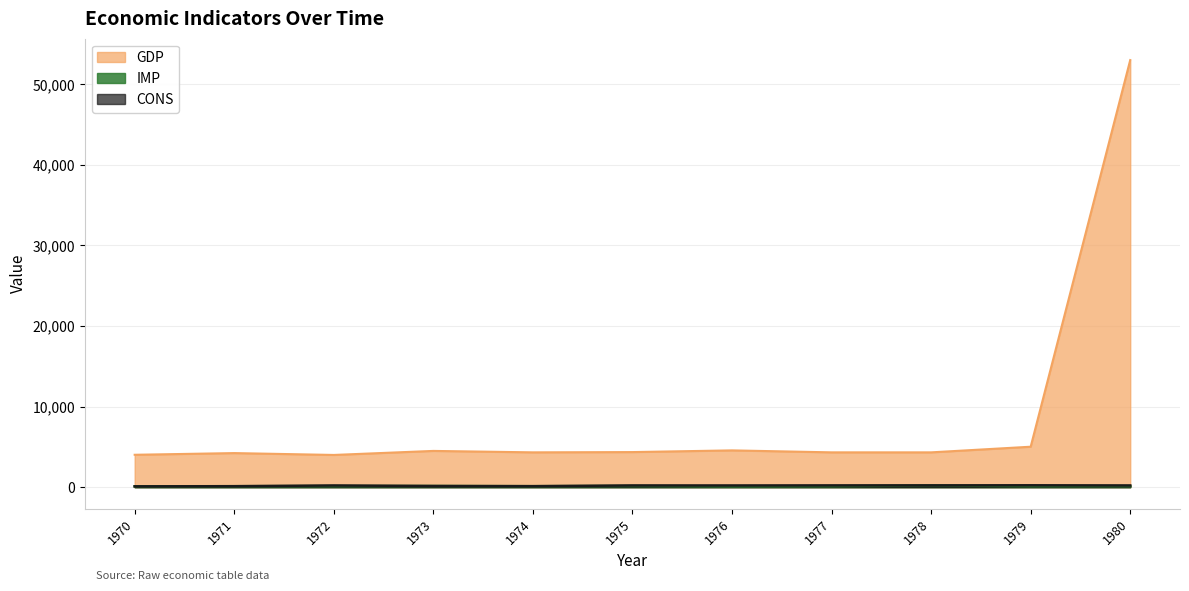

How many lines are shown in the chart?

3